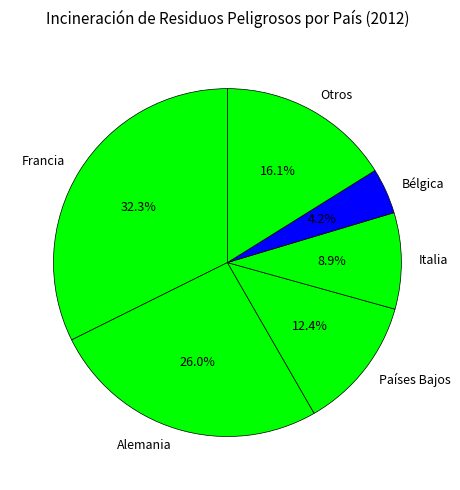

Which category has the biggest portion of the pie?

Francia